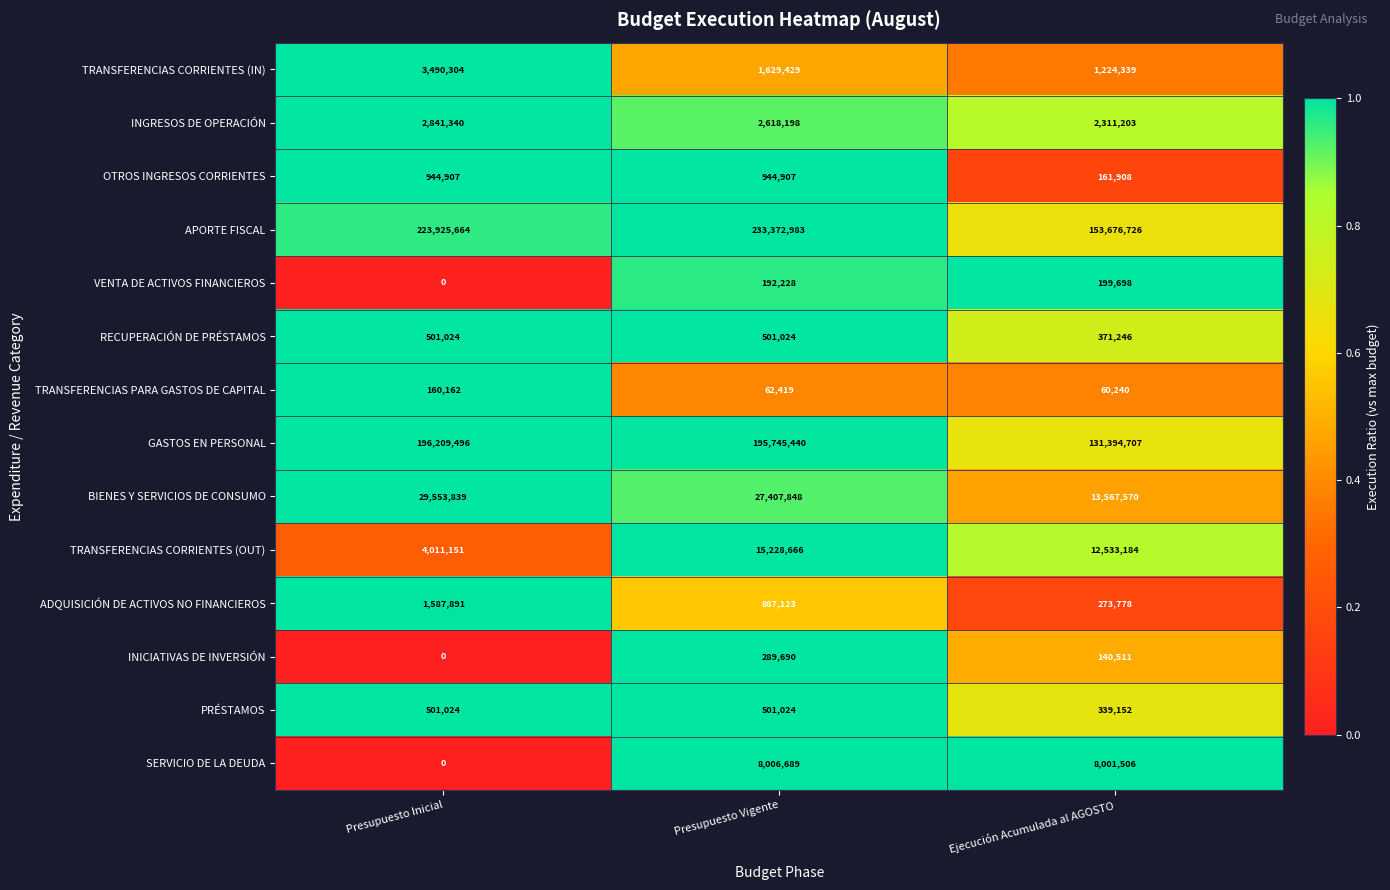

Rank the categories by SERVICIO DE LA DEUDA value from lowest to highest.

Presupuesto Inicial, Ejecución Acumulada al AGOSTO, Presupuesto Vigente